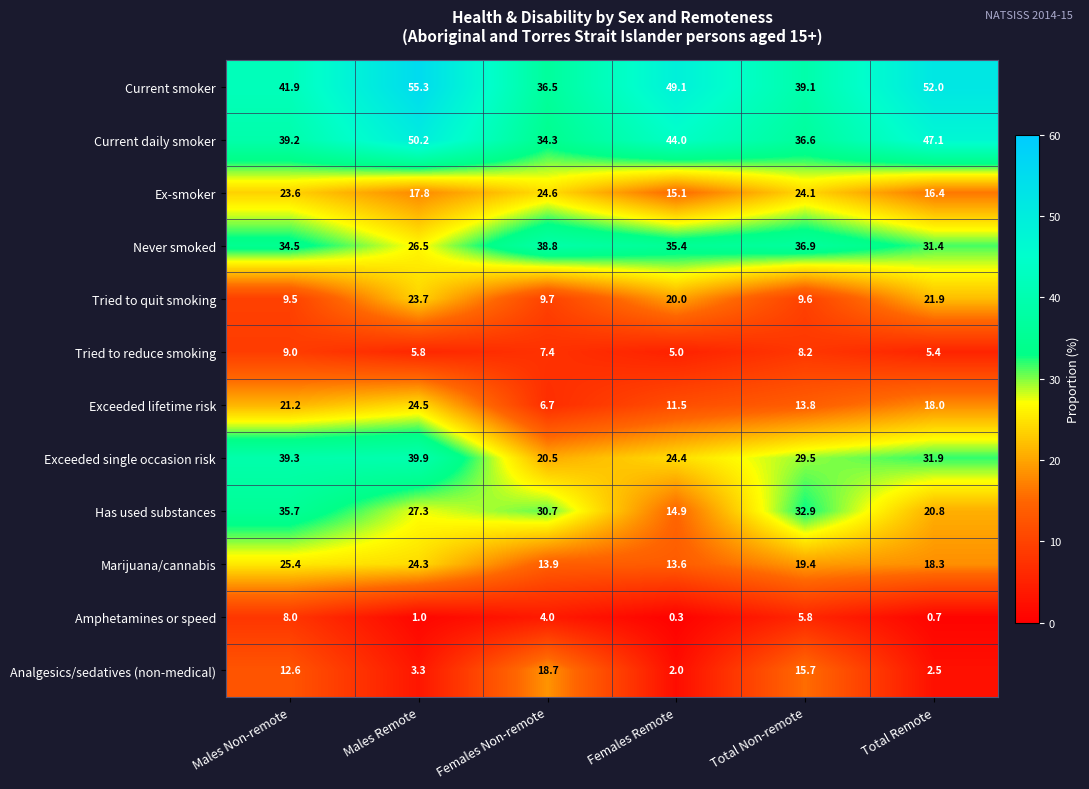

How many distinct data groups are displayed?

12